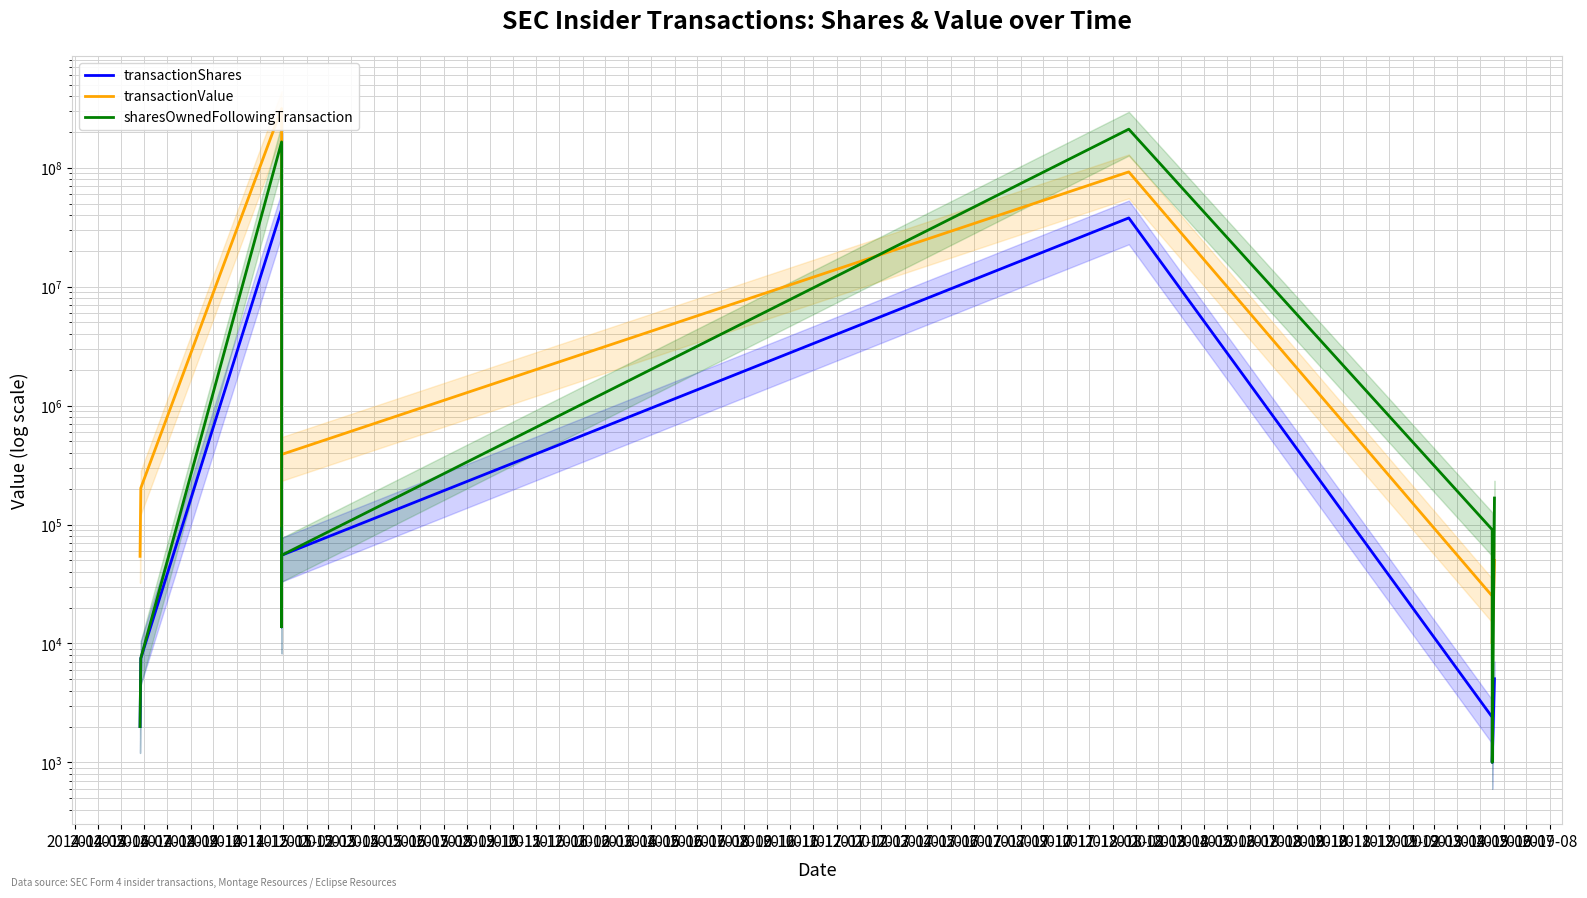

Rank the series at 2014-05 from highest to lowest value.

transactionValue, transactionShares, sharesOwnedFollowingTransaction